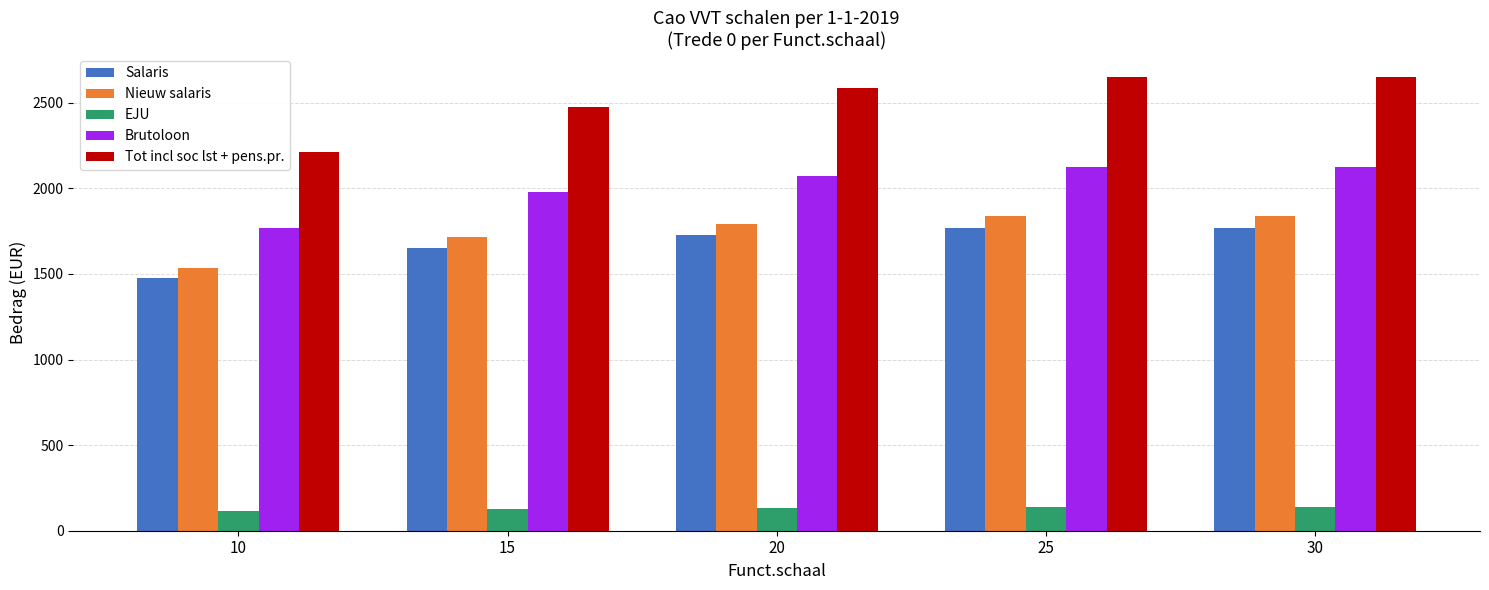

How many bars are there in each group?

5